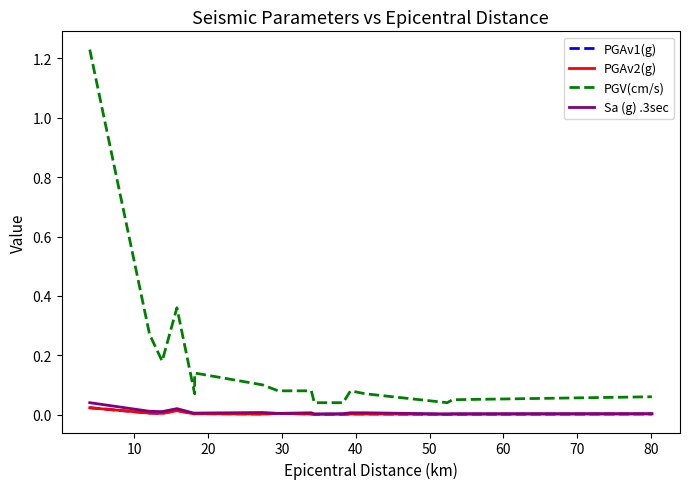

How many series are shown in this chart?

4